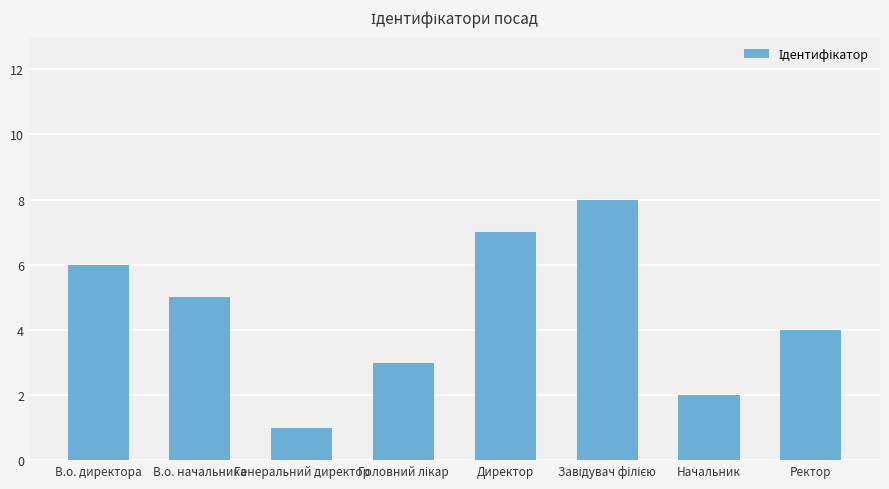

What is the difference between the values at Директор and Генеральний директор?

6